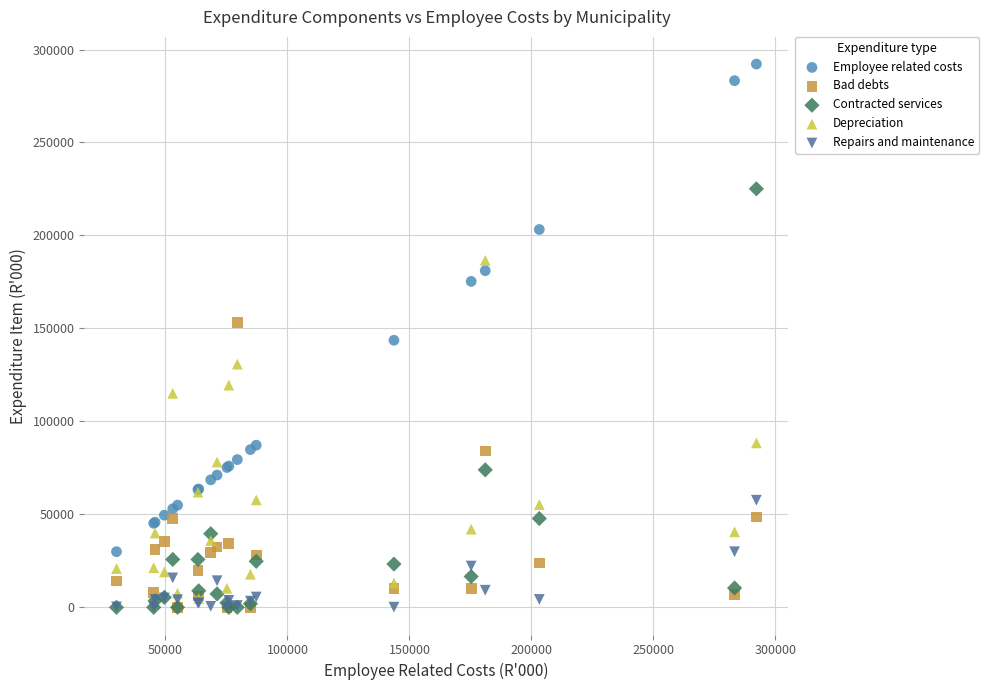

In the Employee related costs series, what Y value is closest to 161066?

175305